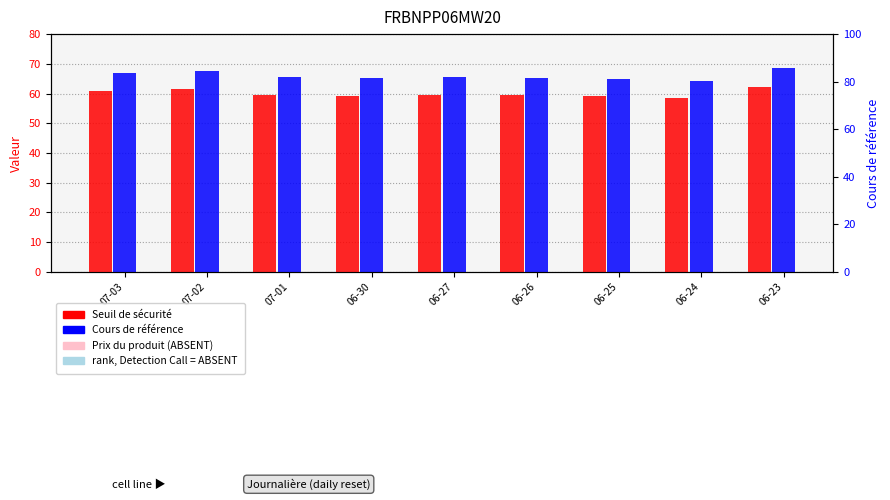

At 06-26, list the series in order from largest to smallest.

Cours de référence, Seuil de sécurité, Prix du produit